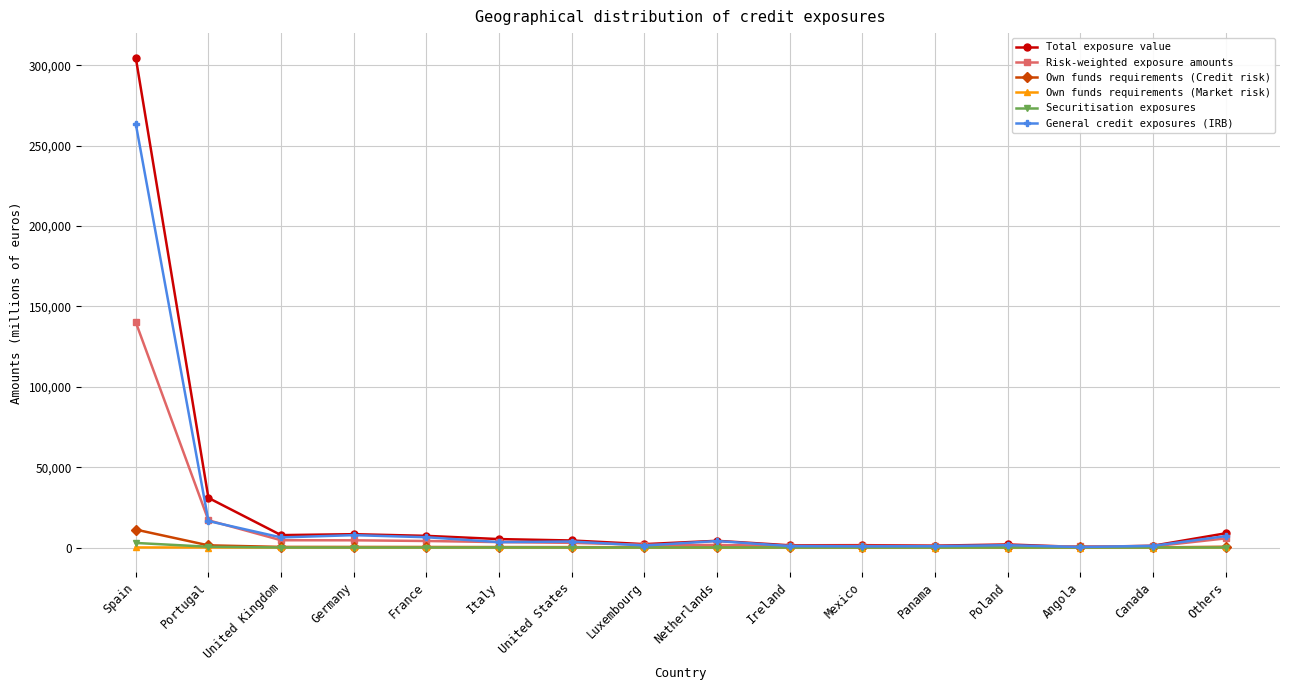

How many values in the Own funds requirements (Market risk) series are below 1?

6